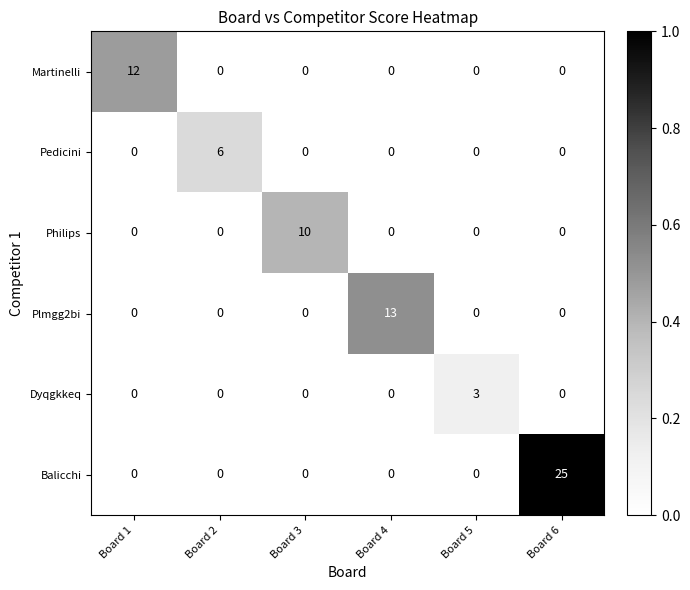

What is the total value across all series at Board 1?

12